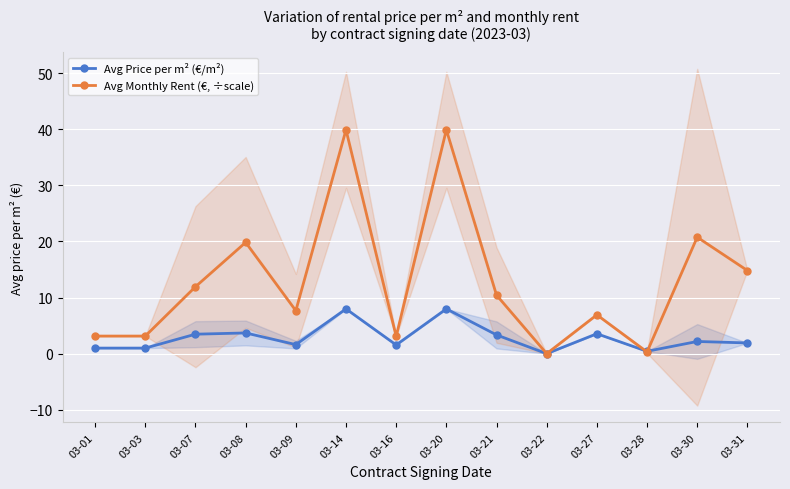

Reading left to right, list all the values displayed in this chart.

Avg Price per m² (€/m²): 1.0	1.0	3.5	3.7	1.6	8.0	1.6	8.0	3.3	0.0	3.5	0.4	2.2	1.9
Avg Monthly Rent (€, ÷scale): 3.1	3.1	11.9	19.8	7.7	39.9	3.1	39.9	10.4	0.0	6.9	0.3	20.8	14.8